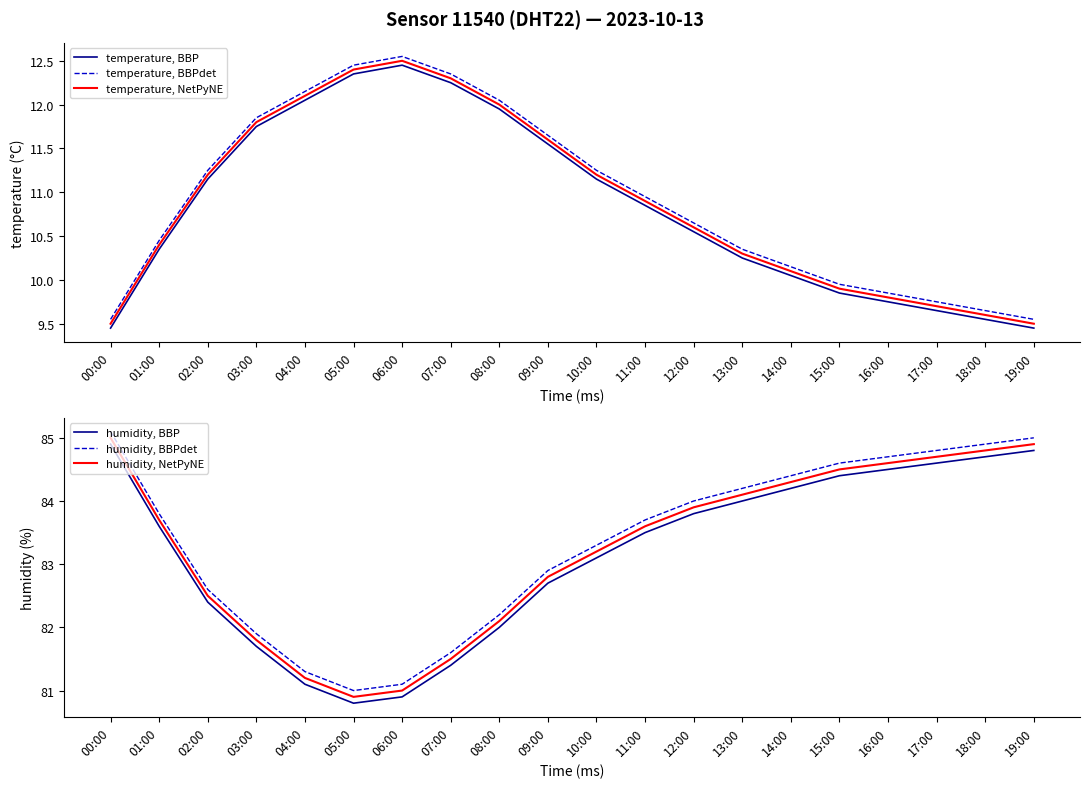

Is it true that temperature, NetPyNE equals 9.5 at 19:00?

True